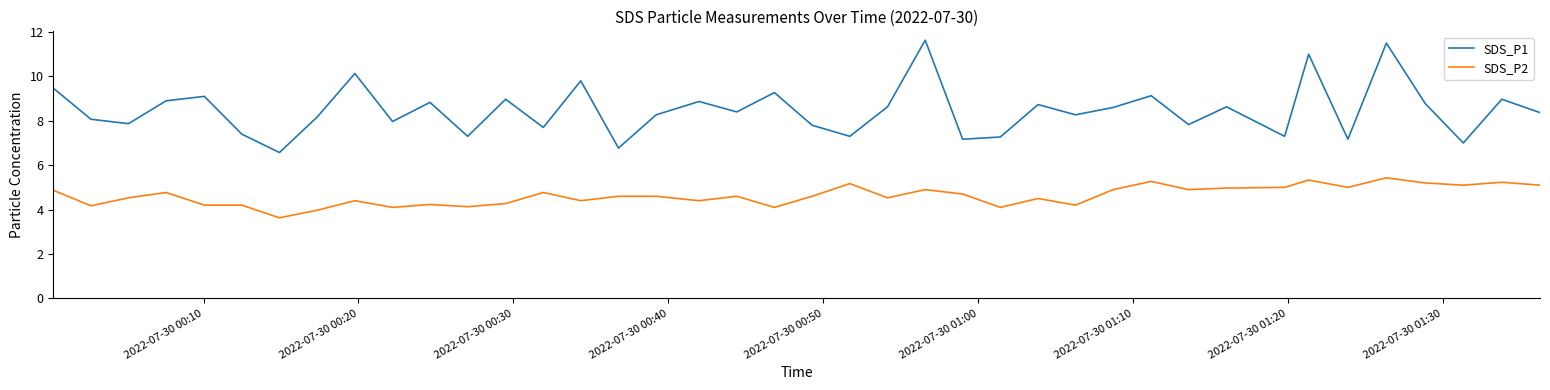

What is the difference between the maximum and minimum values in the SDS_P2 series?

1.8